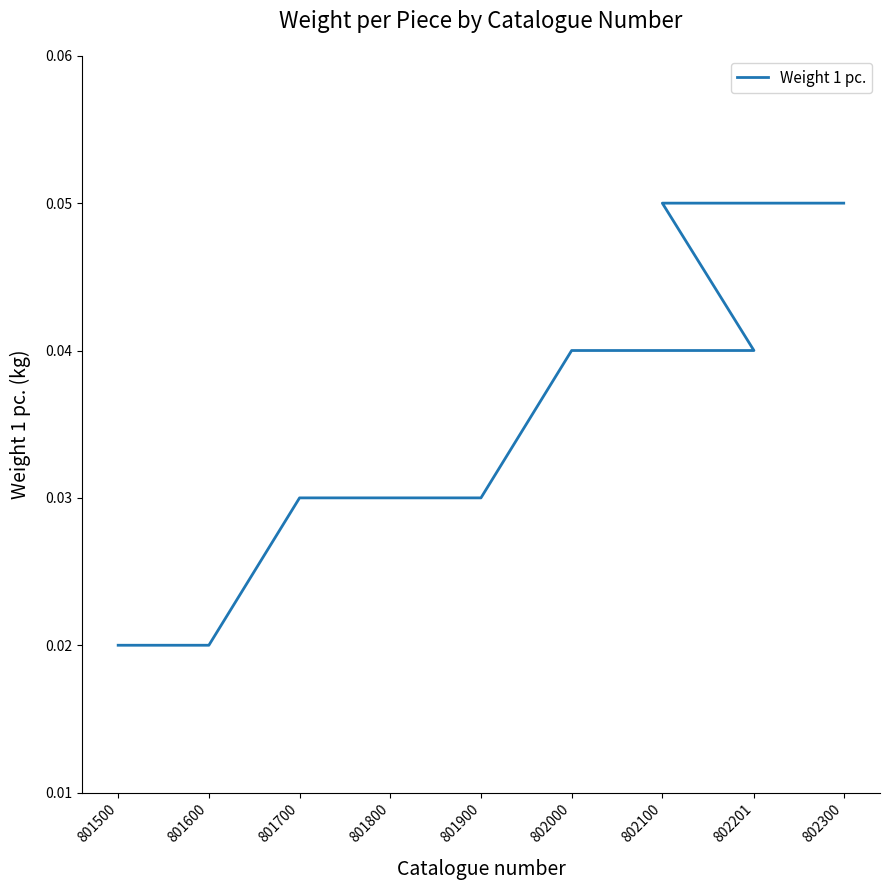

The value at 801500 is 0.0. True or false?

True